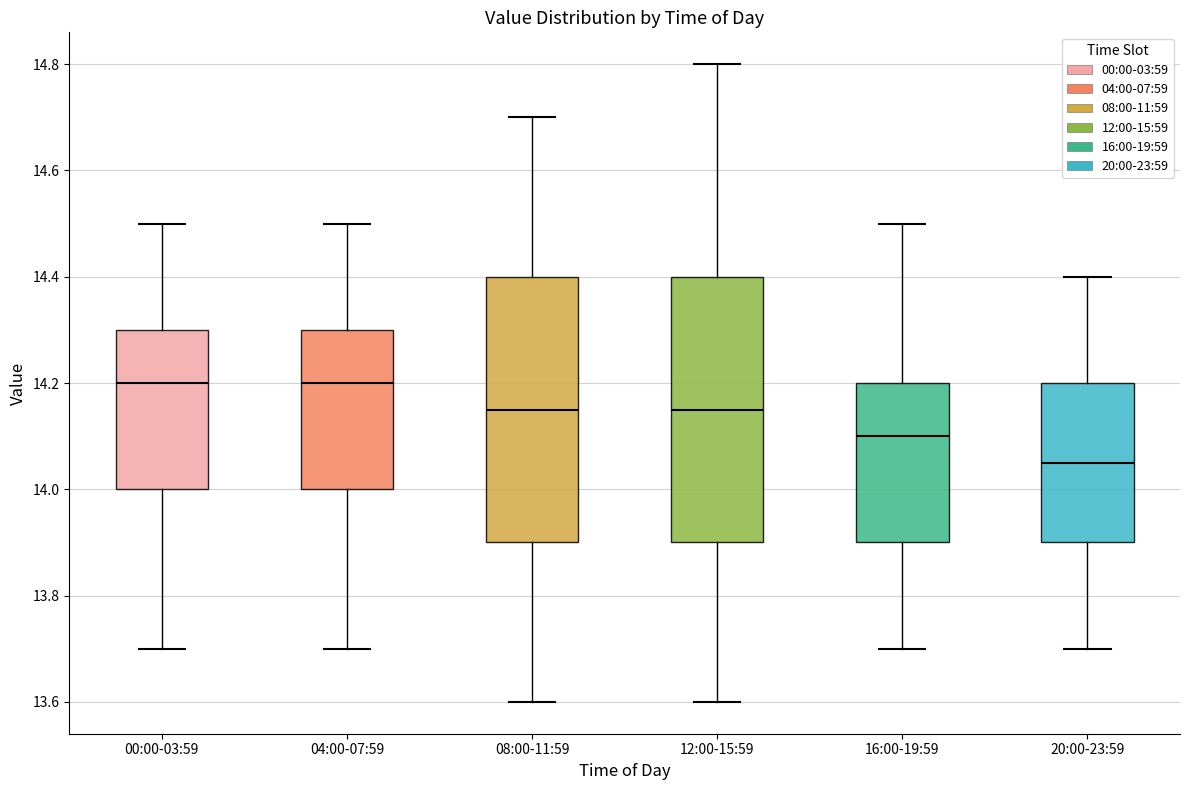

Where is the upper edge of the box for 00:00-03:59 on the y-axis? The values are not printed on the chart, so give them approximately, as read against the axis.

14.30